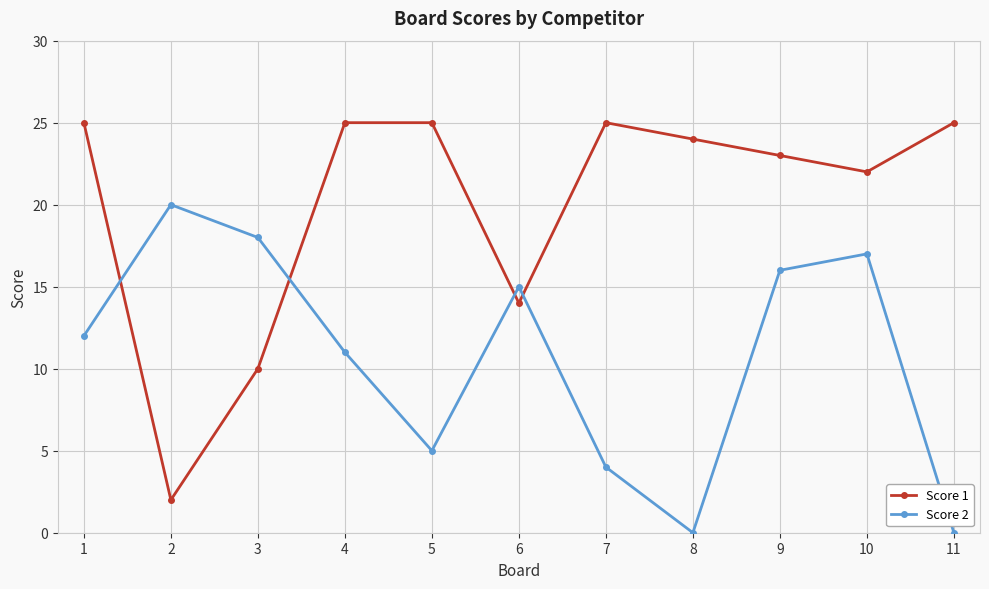

How many lines are shown in the chart?

2